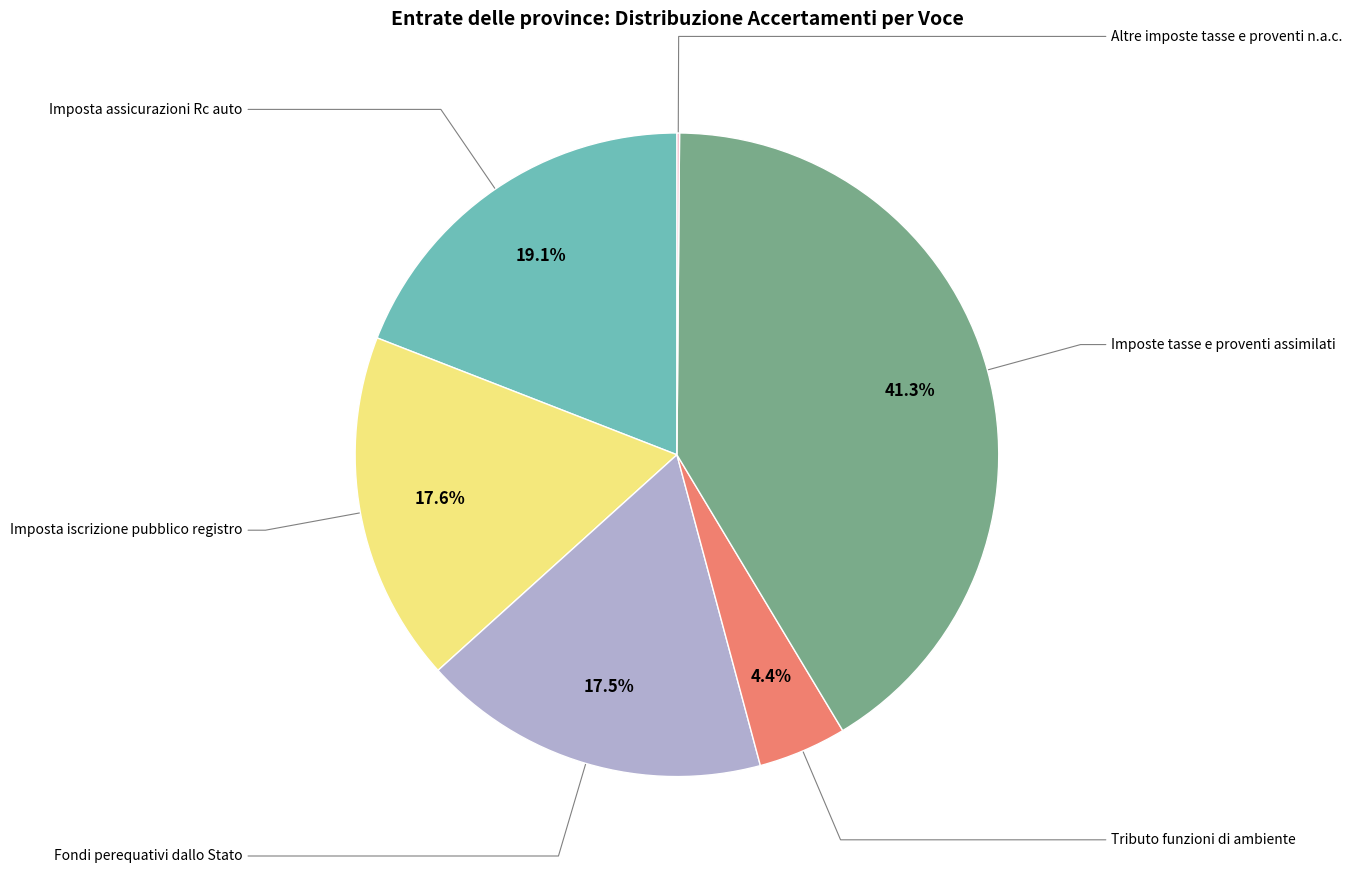

Is there any slice that represents more than half of the pie?

No